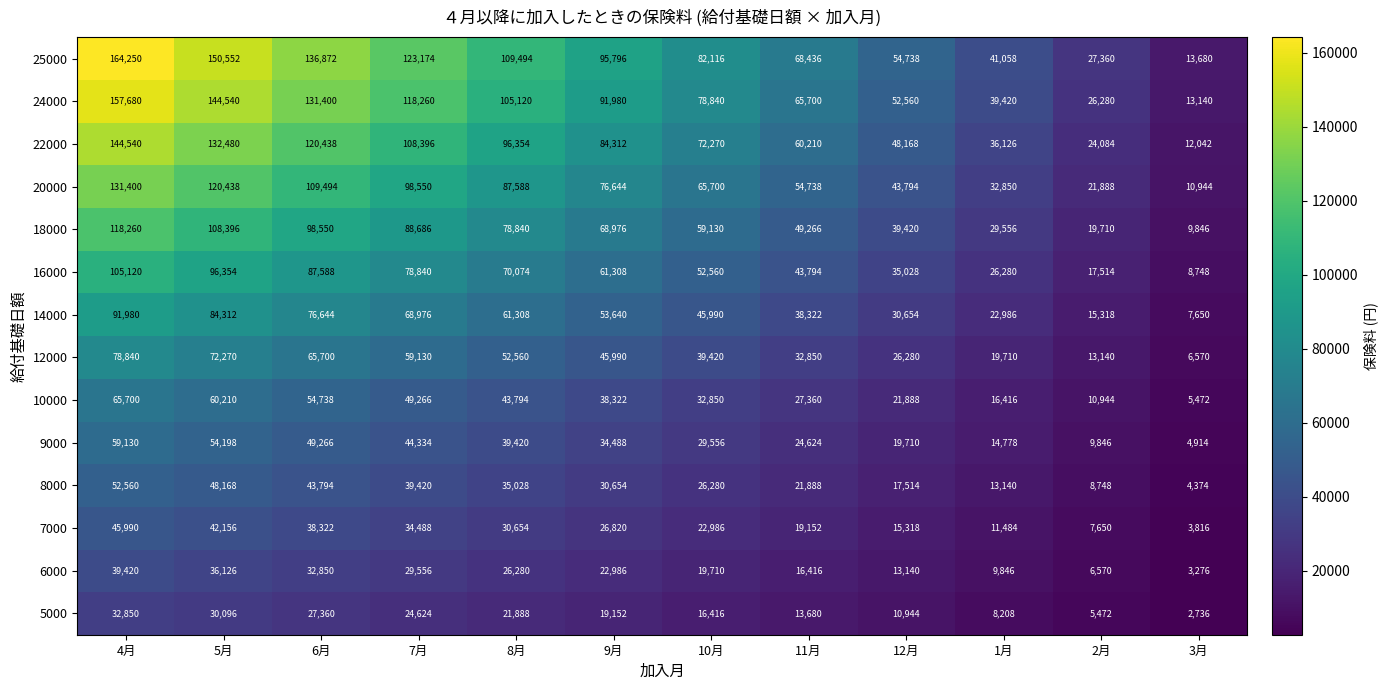

At which label does 14000 first exceed 53640?

4月